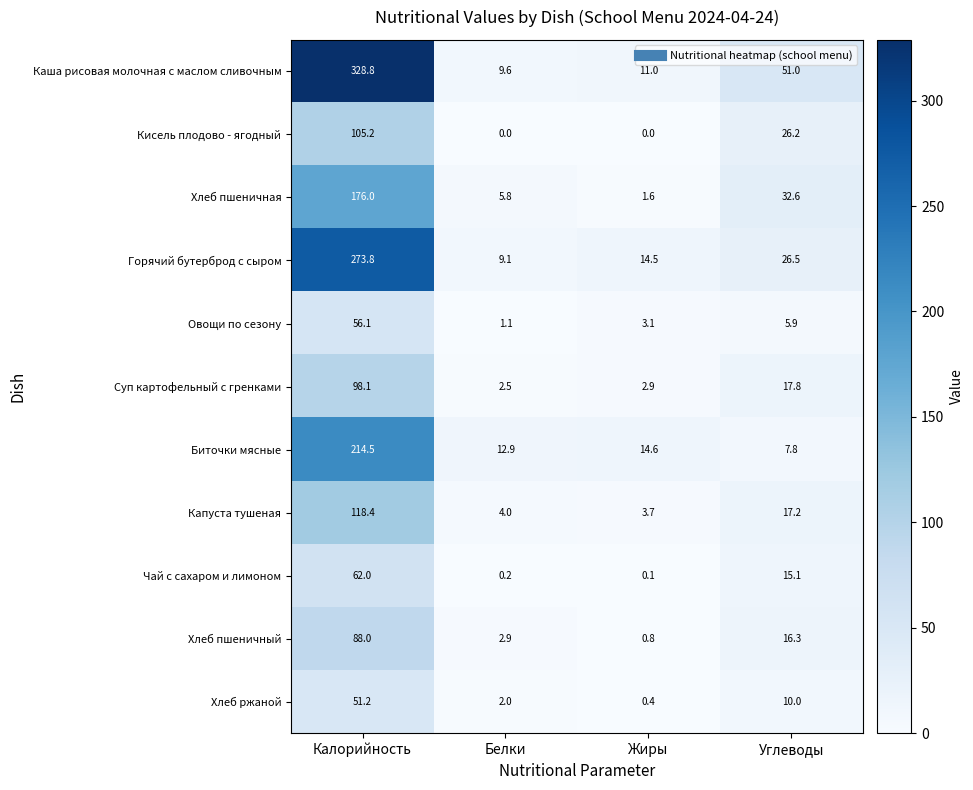

Is it true that Хлеб ржаной equals 3.4 at Белки?

False